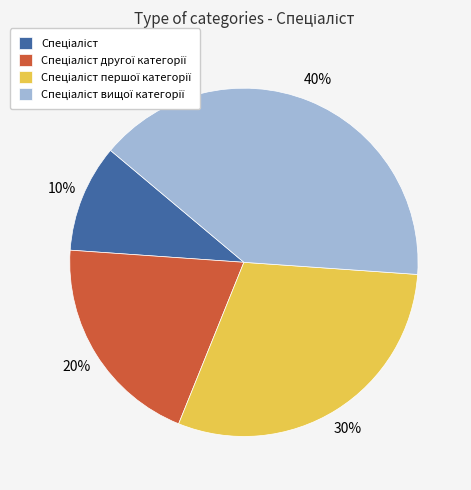

Is there any slice that represents more than half of the pie?

No